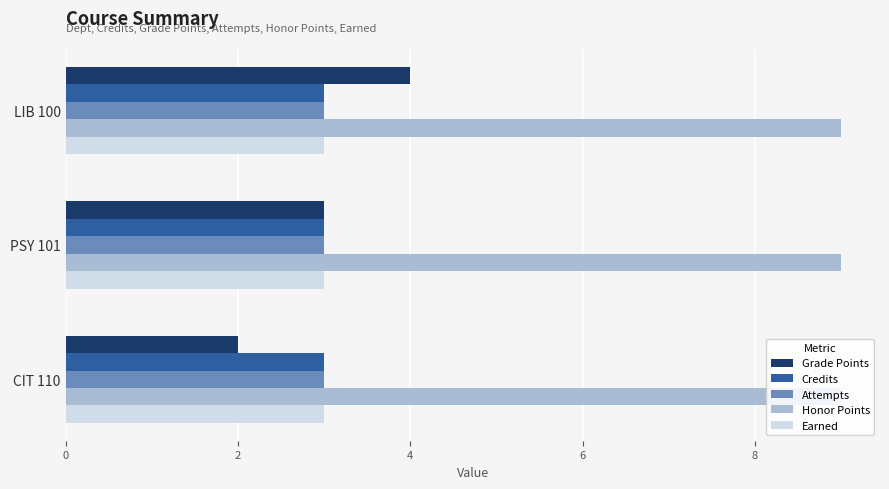

Rank the categories by Grade Points value from highest to lowest.

LIB 100, PSY 101, CIT 110